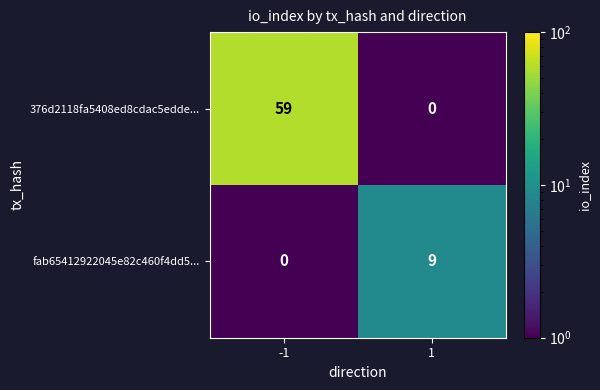

Which series has the largest range (max minus min)?

376d2118fa5408ed8cdac5edde...